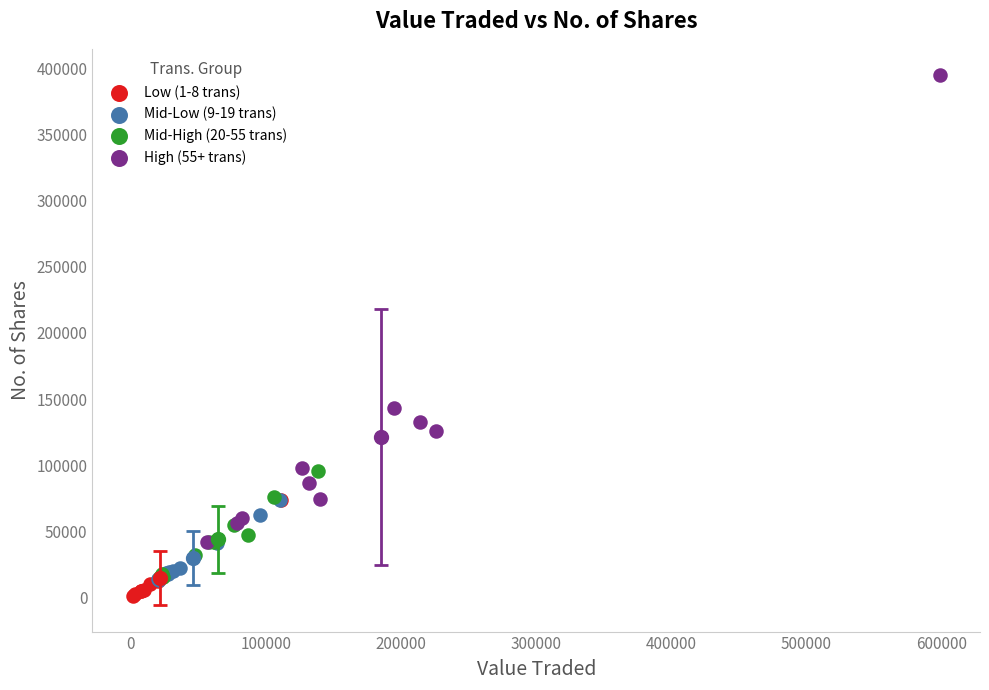

Which series reaches the maximum Y coordinate?

High (55+ trans)